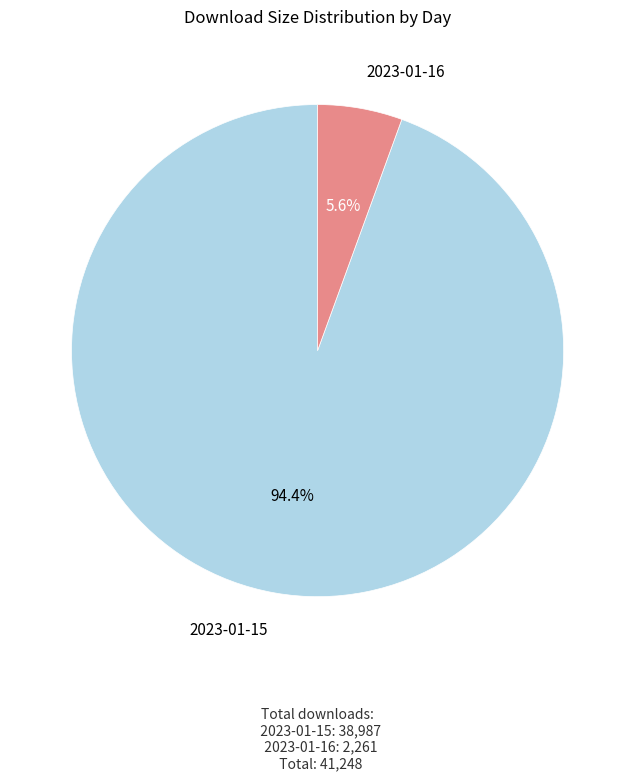

To the nearest percent, what is the average slice percentage?

50%